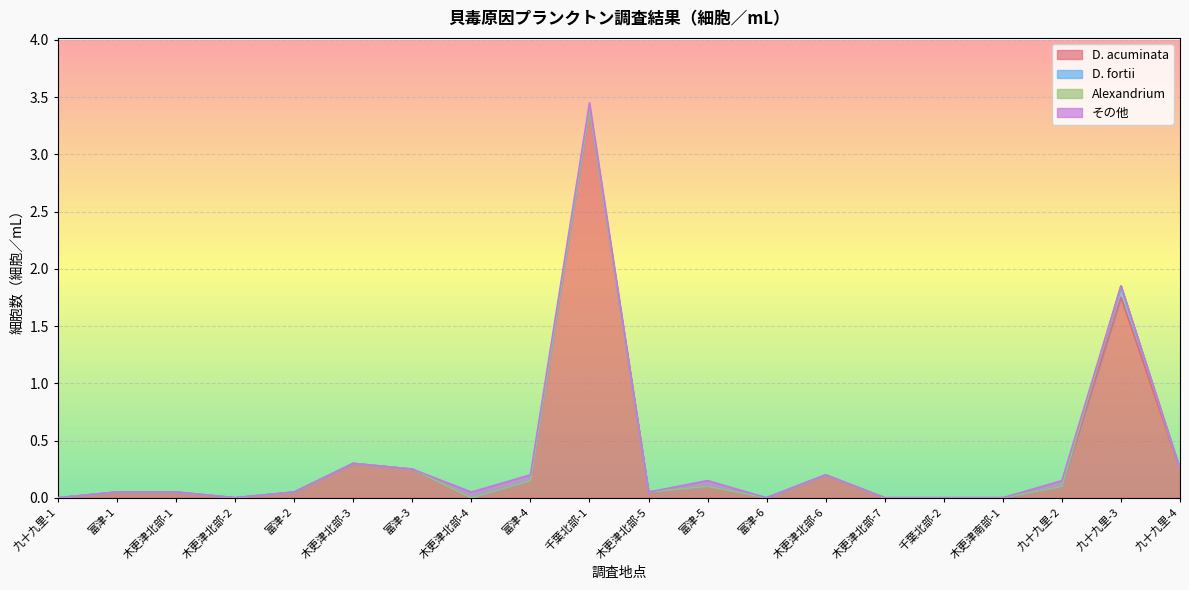

What is the maximum value shown in the chart?

3.4